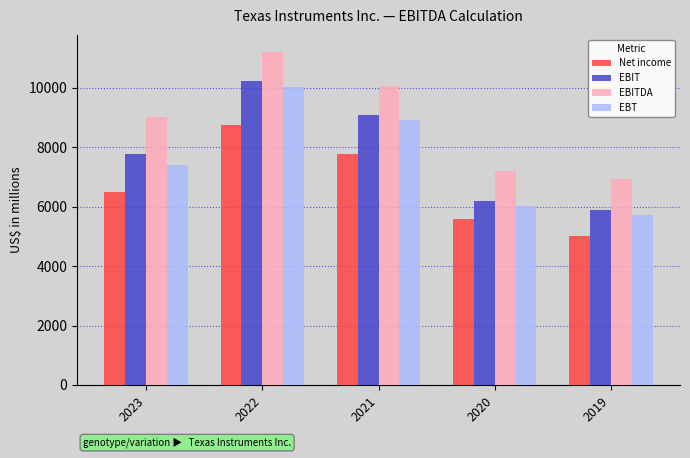

Rank the series by their maximum value, from lowest to highest.

Net income, EBT, EBIT, EBITDA